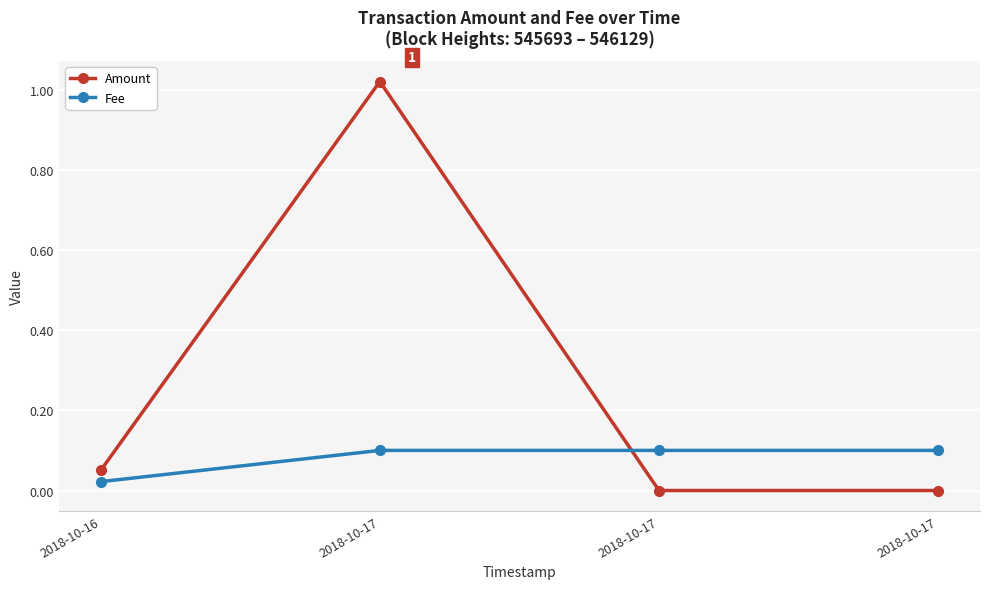

What are all the series names shown in the legend?

Amount, Fee